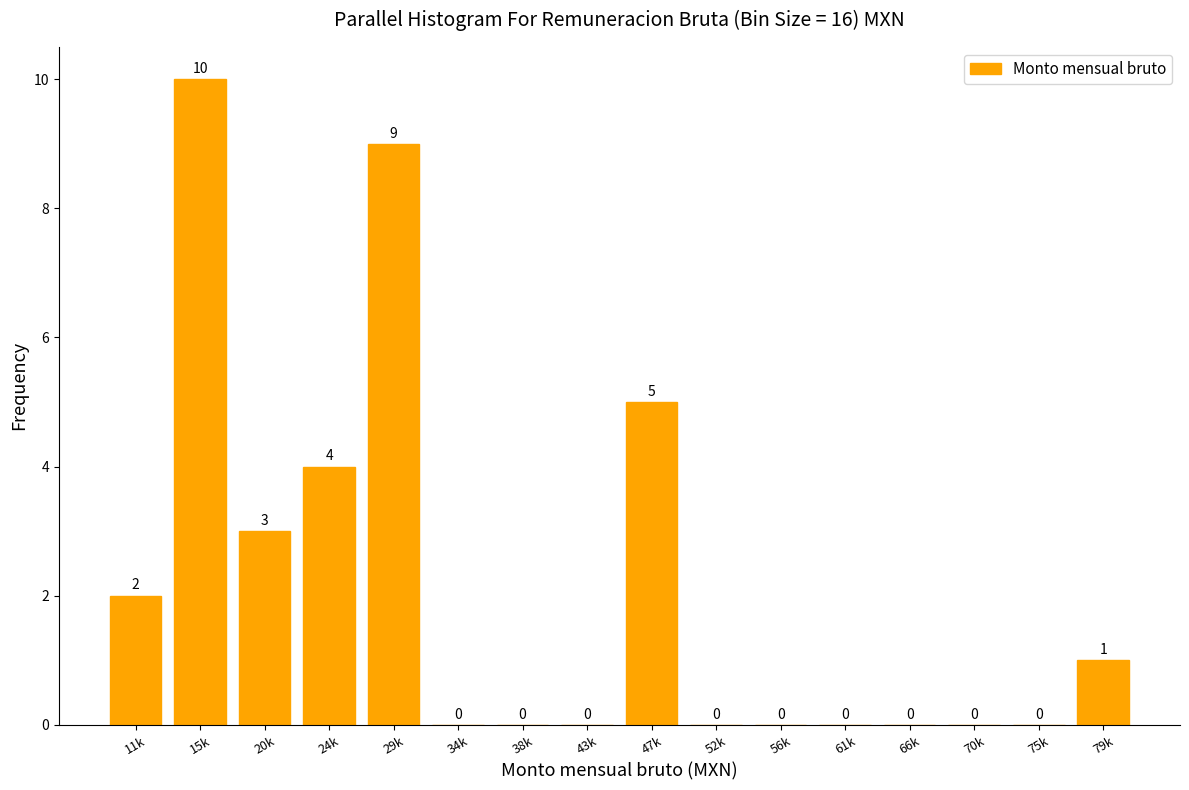

Reading right to left, what are all the values shown in this chart?

79k=1	75k=0	70k=0	66k=0	61k=0	56k=0	52k=0	47k=5	43k=0	38k=0	34k=0	29k=9	24k=4	20k=3	15k=10	11k=2